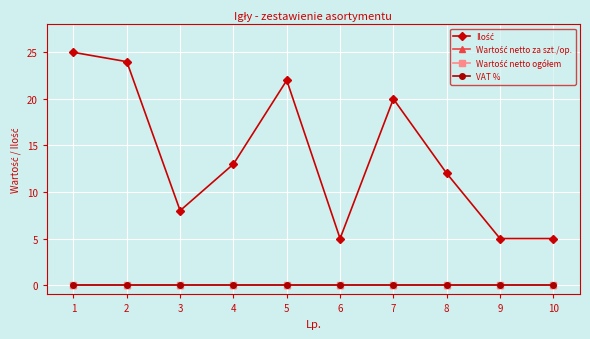

Does the chart have visible grid lines?

Yes